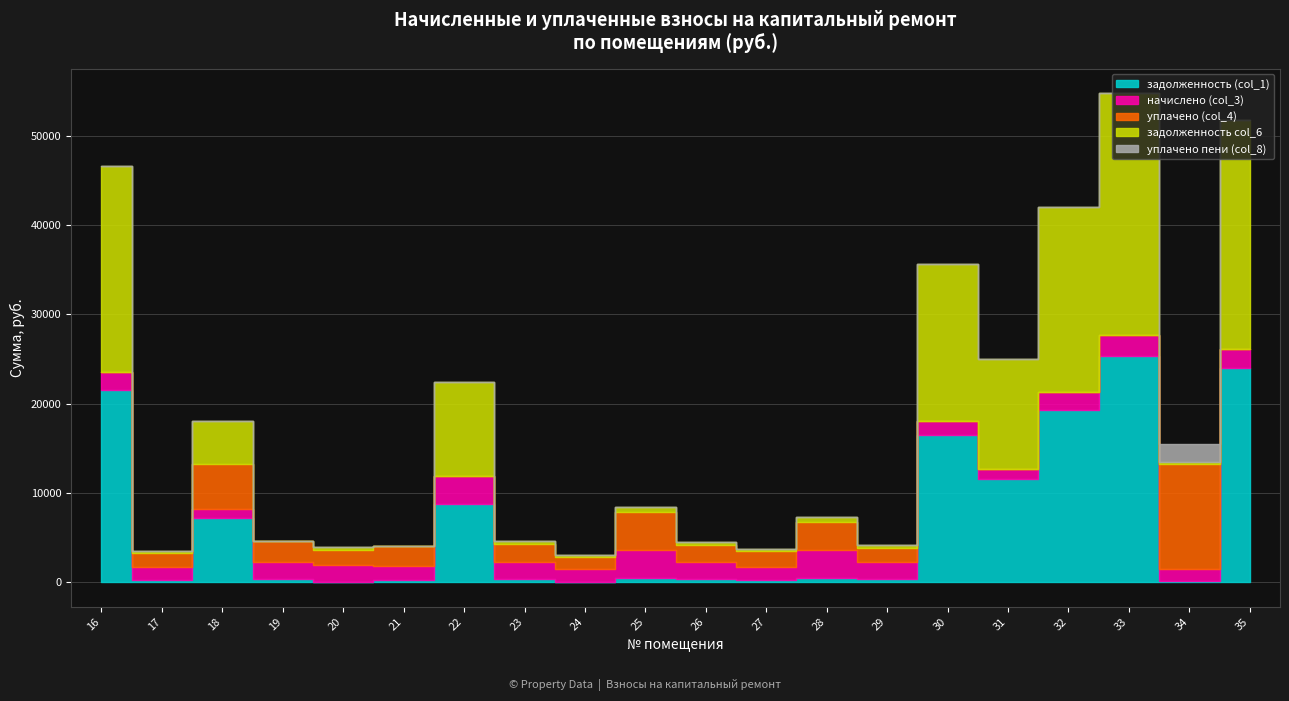

Does the chart display data point markers on the line(s)?

No